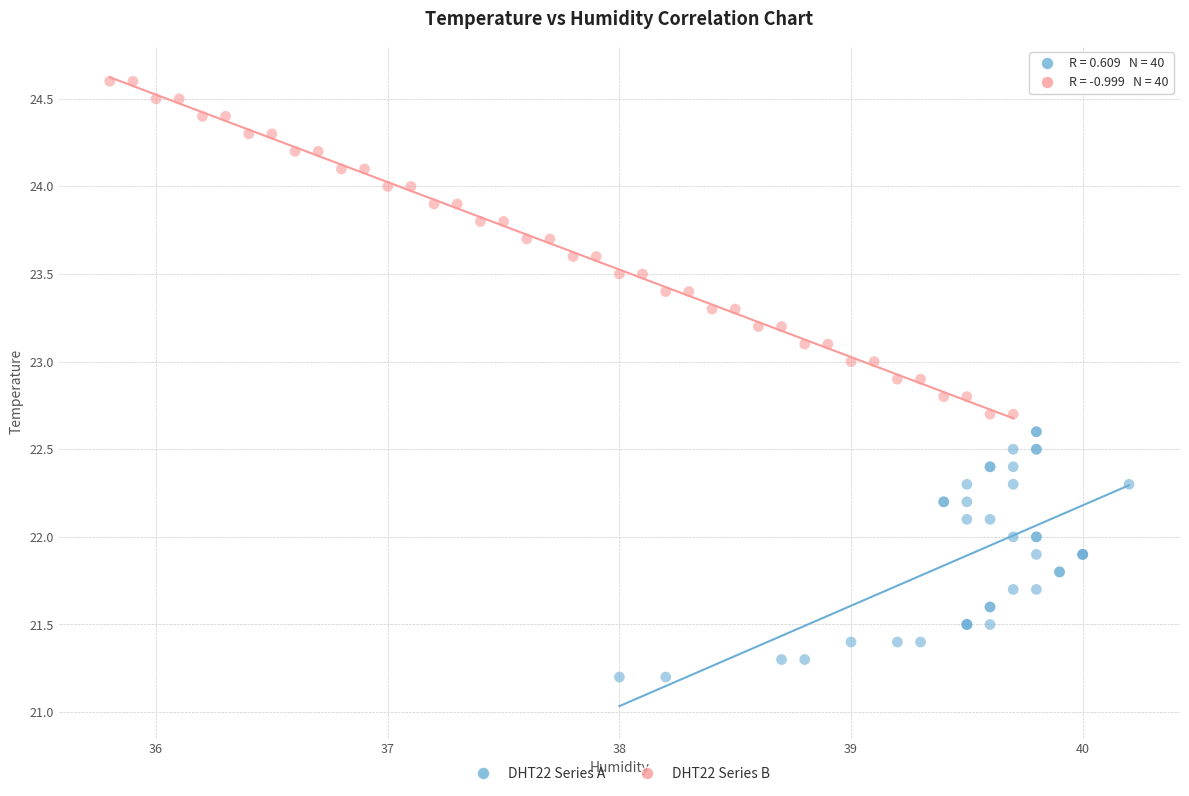

Which series has the largest Y range (max minus min)?

DHT22 Series B